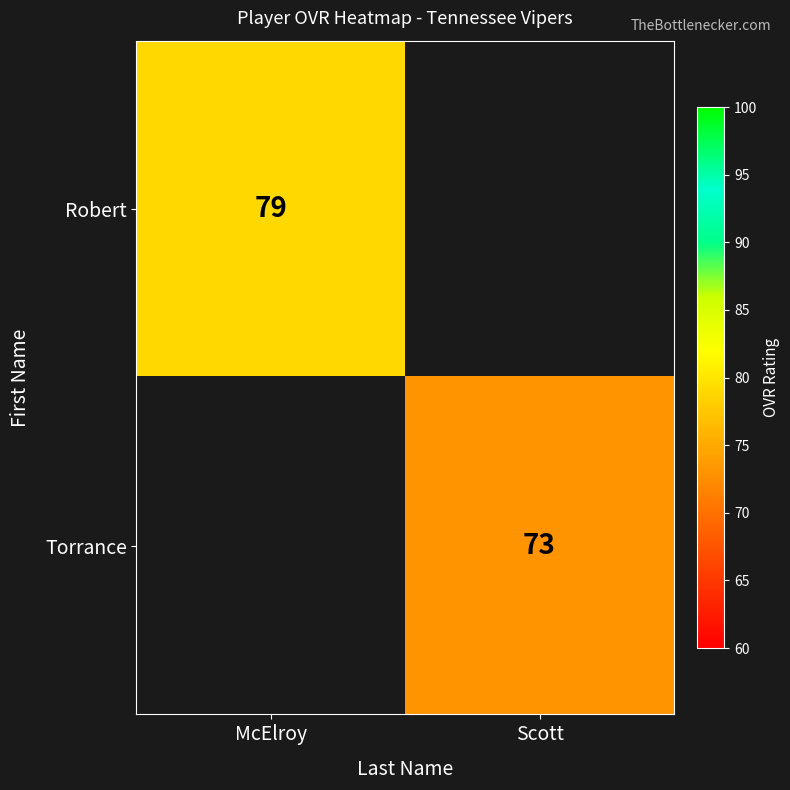

The value of Torrance at Scott is 102.7. True or false?

False